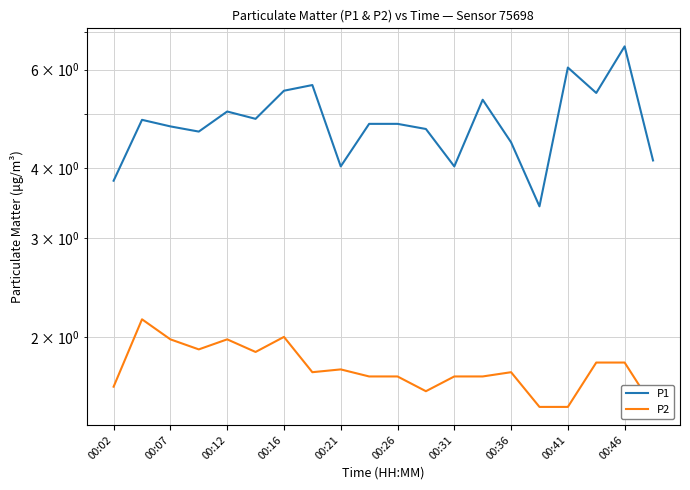

Which series has the largest total across all categories?

P1